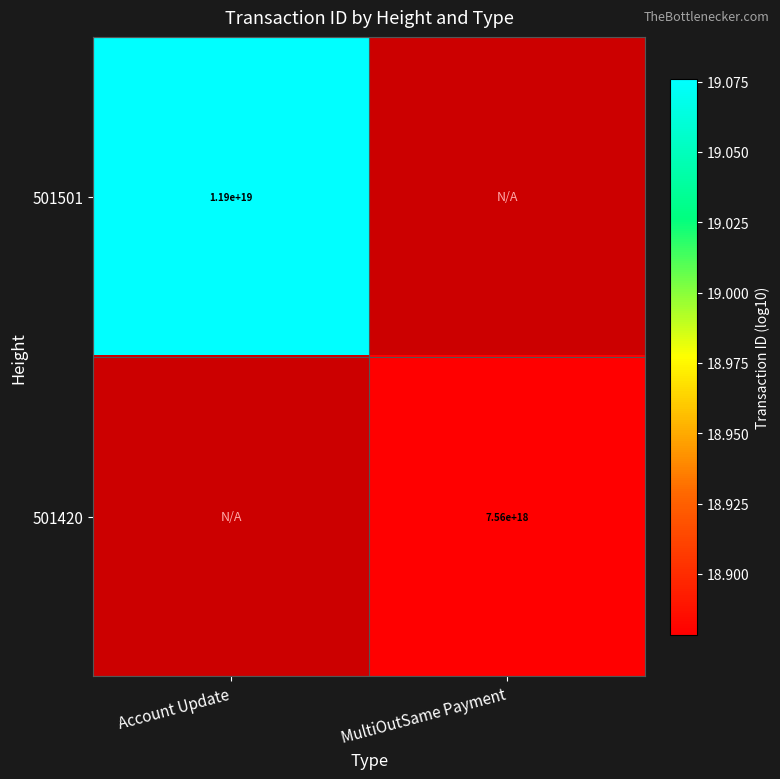

The value of 501420 at MultiOutSame Payment is 18.9. True or false?

True